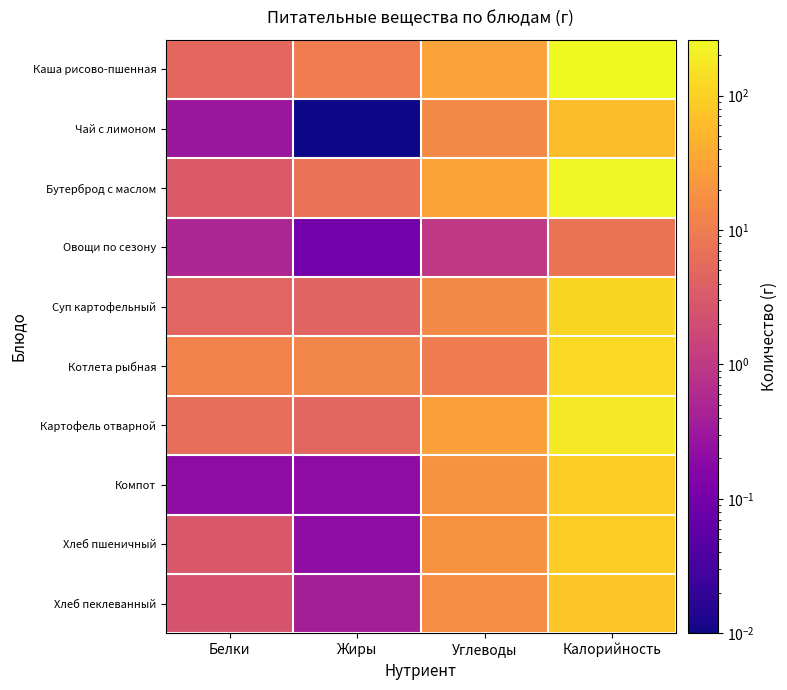

What is the difference between the highest and lowest values at Углеводы?

30.0